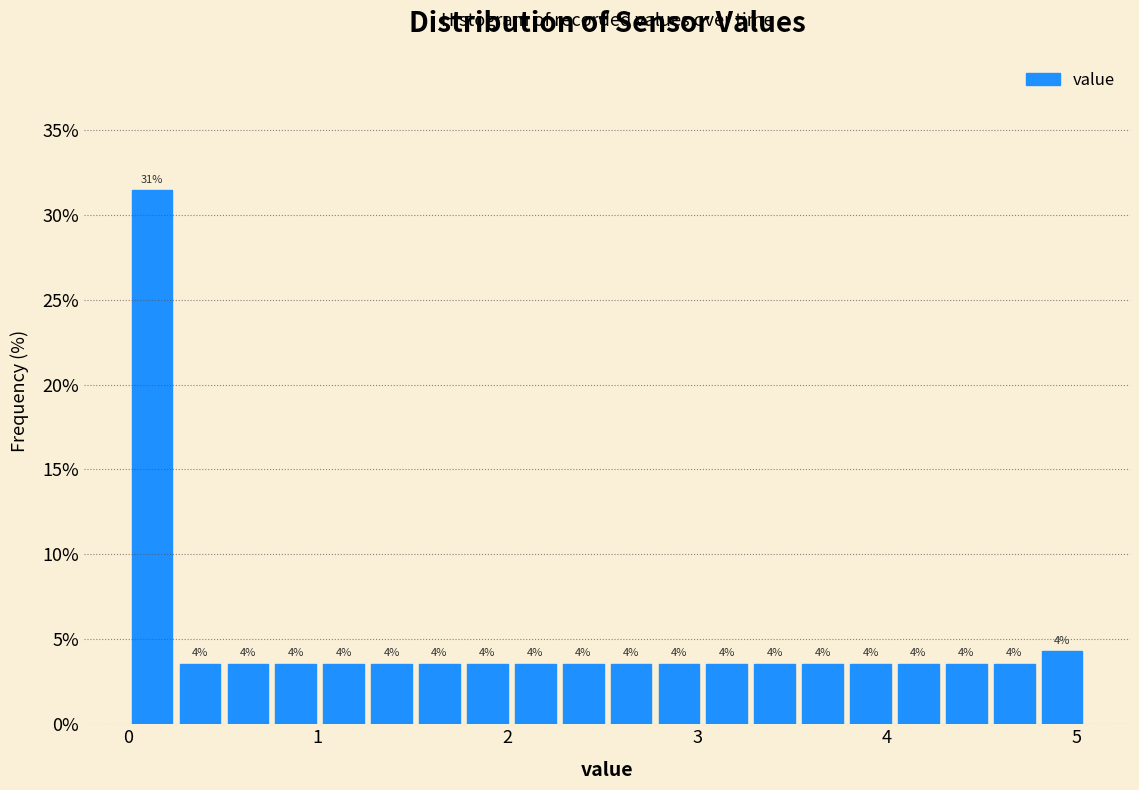

Read against the x-axis, roughly where is the centre of the tallest bar?

0.1